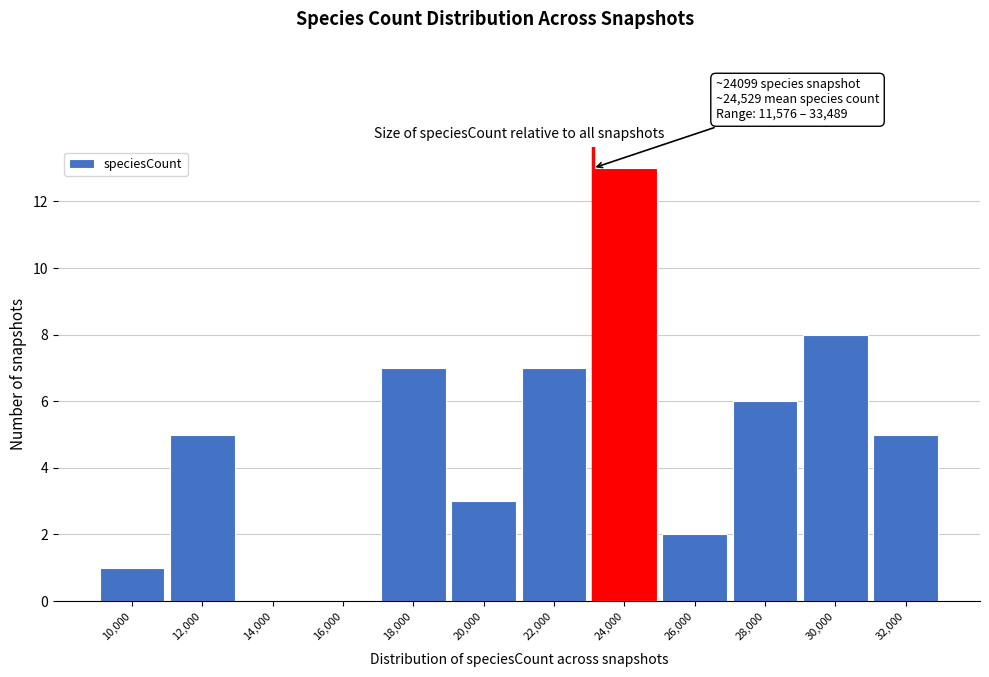

Reading left to right, transcribe all the data shown in this chart.

10,000=1	12,000=5	14,000=0	16,000=0	18,000=7	20,000=3	22,000=7	24,000=13	26,000=2	28,000=6	30,000=8	32,000=5